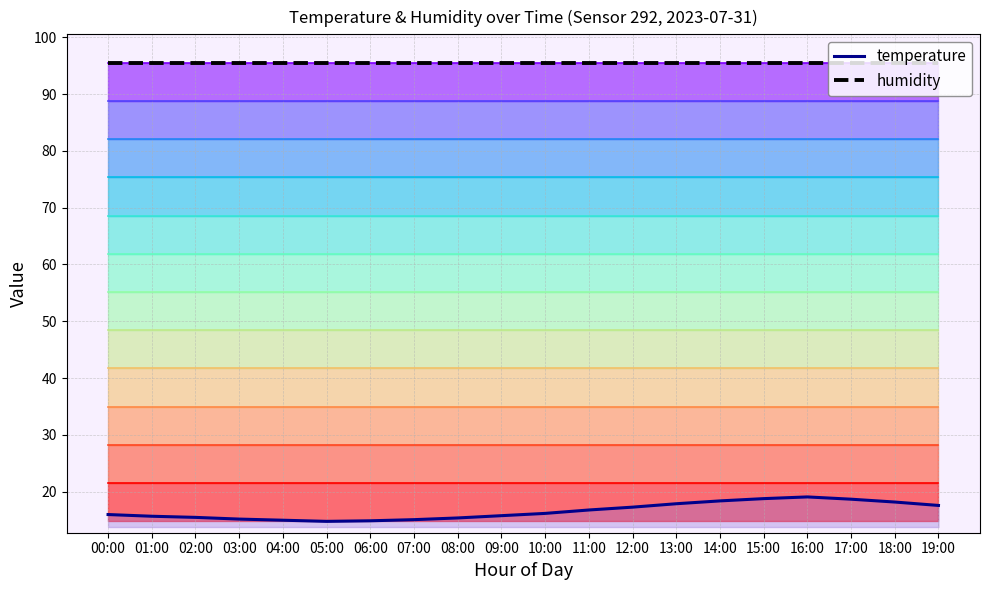

At which category does the chart reach its minimum across all series?

05:00